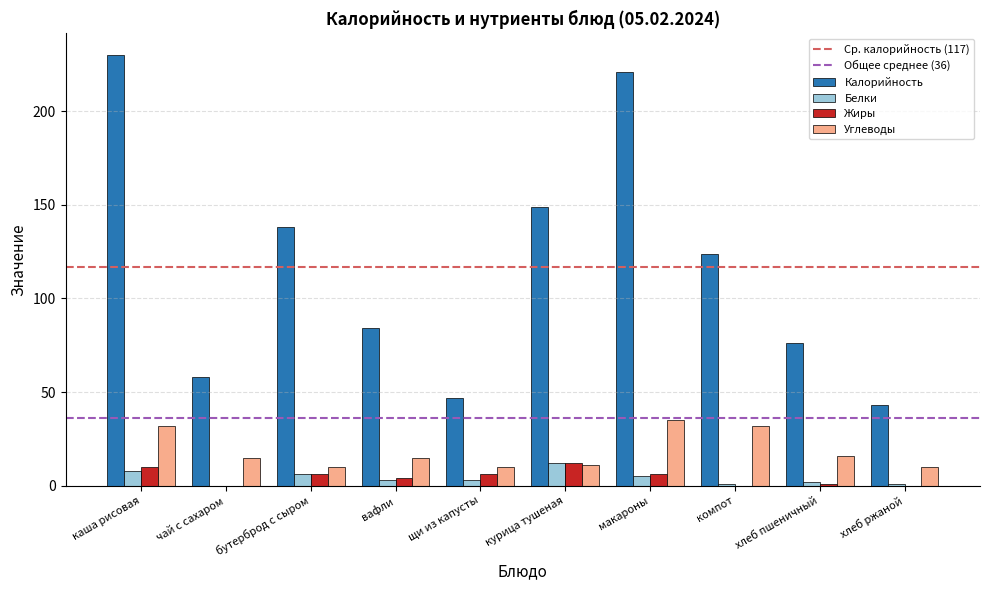

Are the bars grouped side by side (vs. stacked)?

Yes